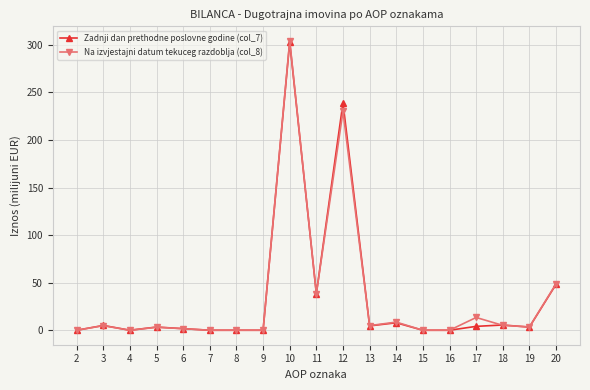

True or false: Zadnji dan prethodne poslovne godine (col_7) has a value of 5.5 at 18.

True